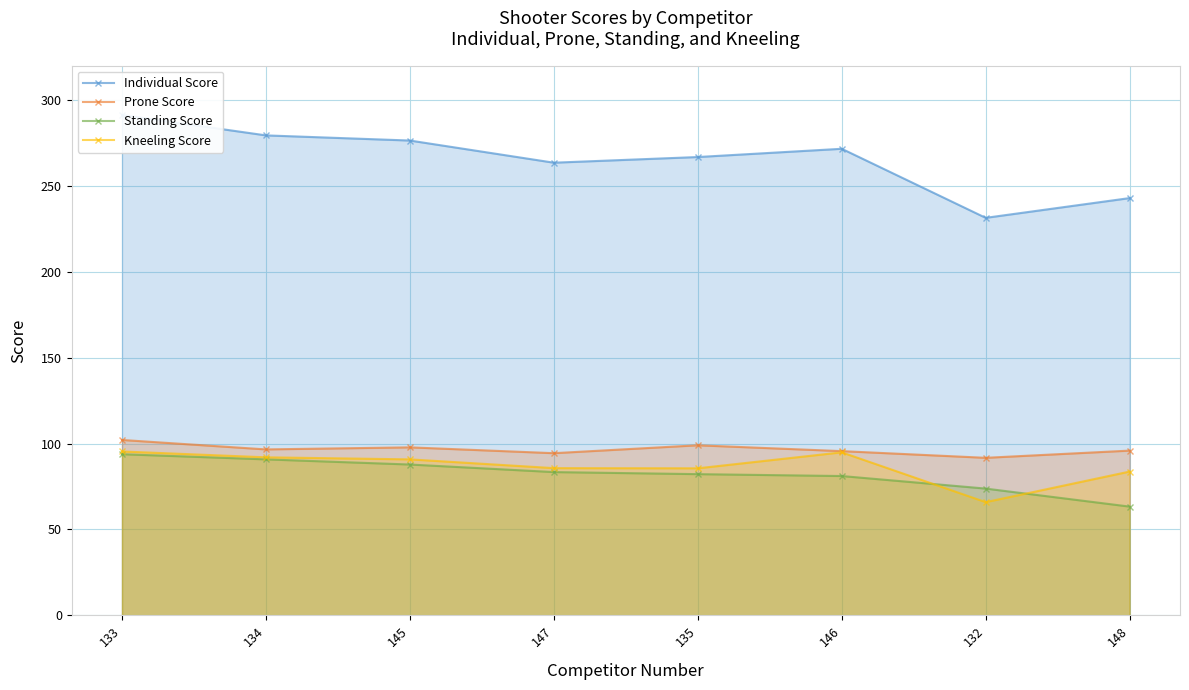

What is the spread (max minus min) of values at 133?

197.5